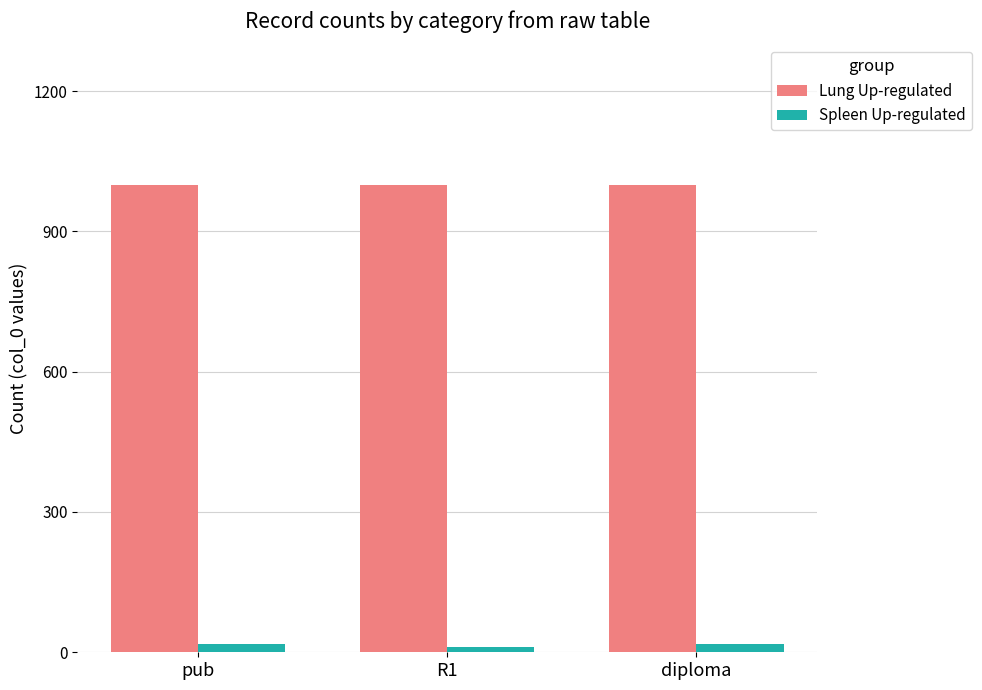

How many data points does each series have?

3